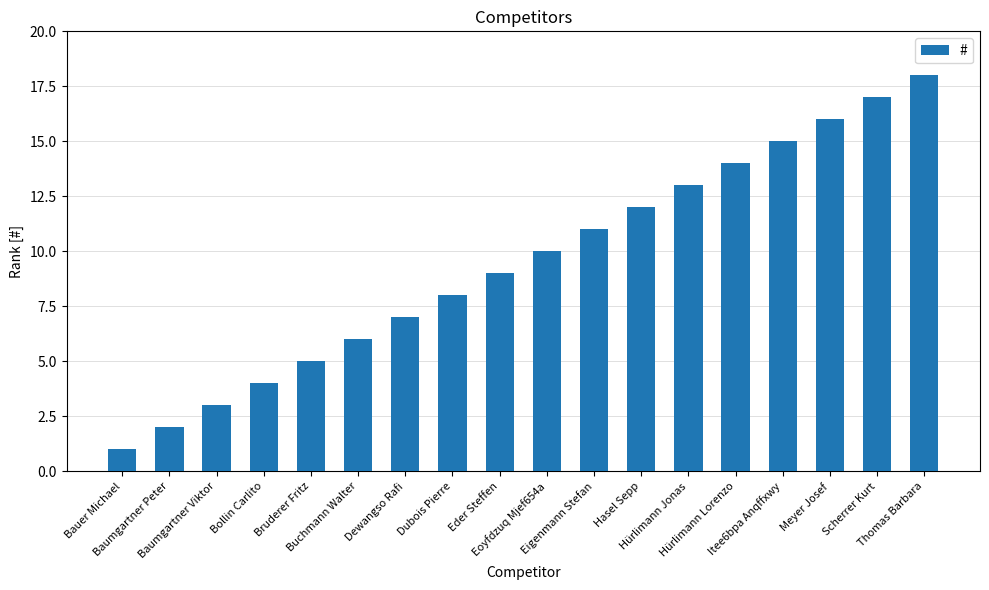

What is the sum of the values at Hürlimann Lorenzo and Buchmann Walter?

20